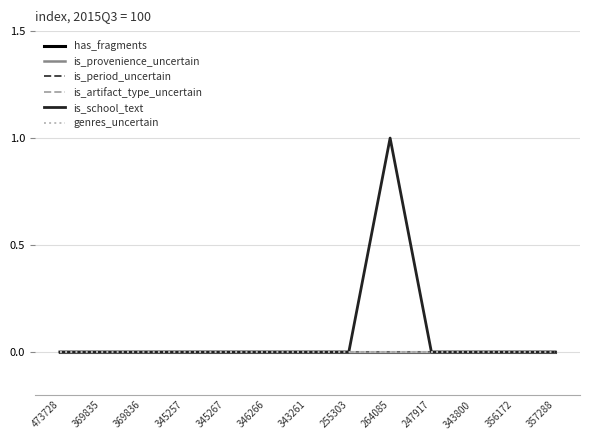

Does the chart display data point markers on the line(s)?

No